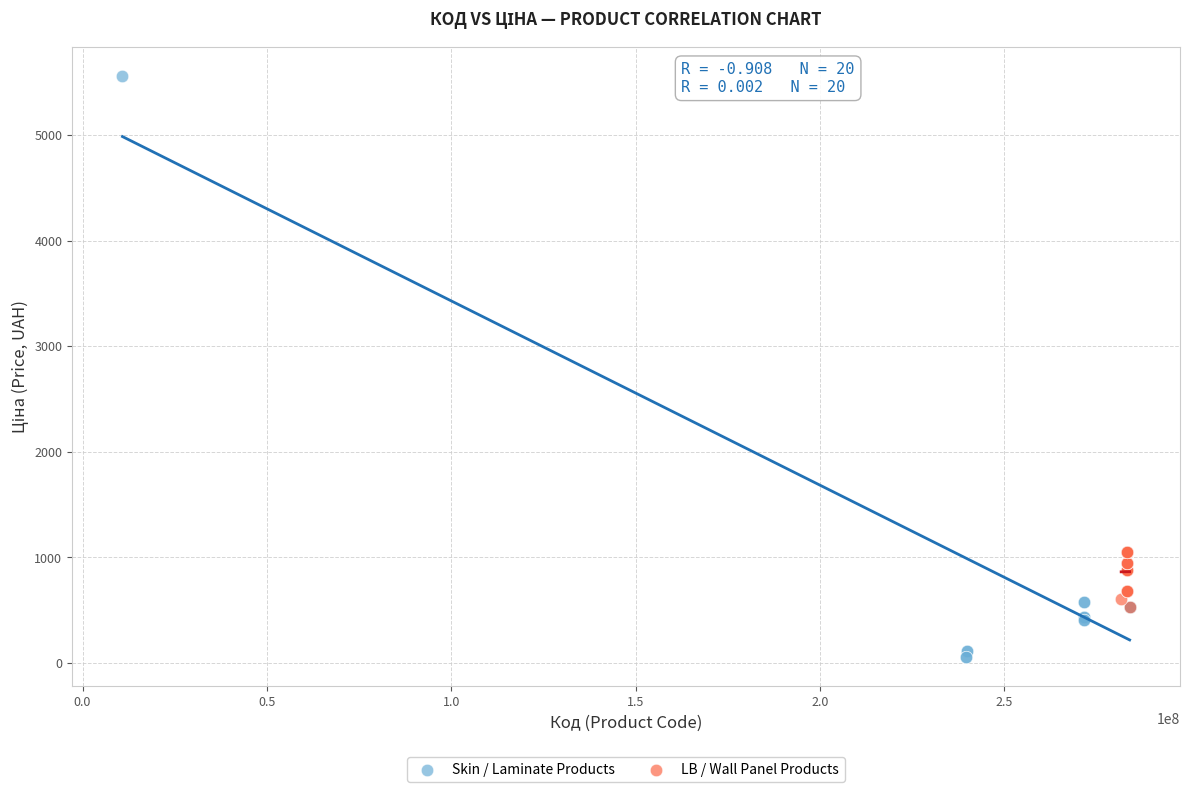

Which series has the largest Y range (max minus min)?

Skin / Laminate Products